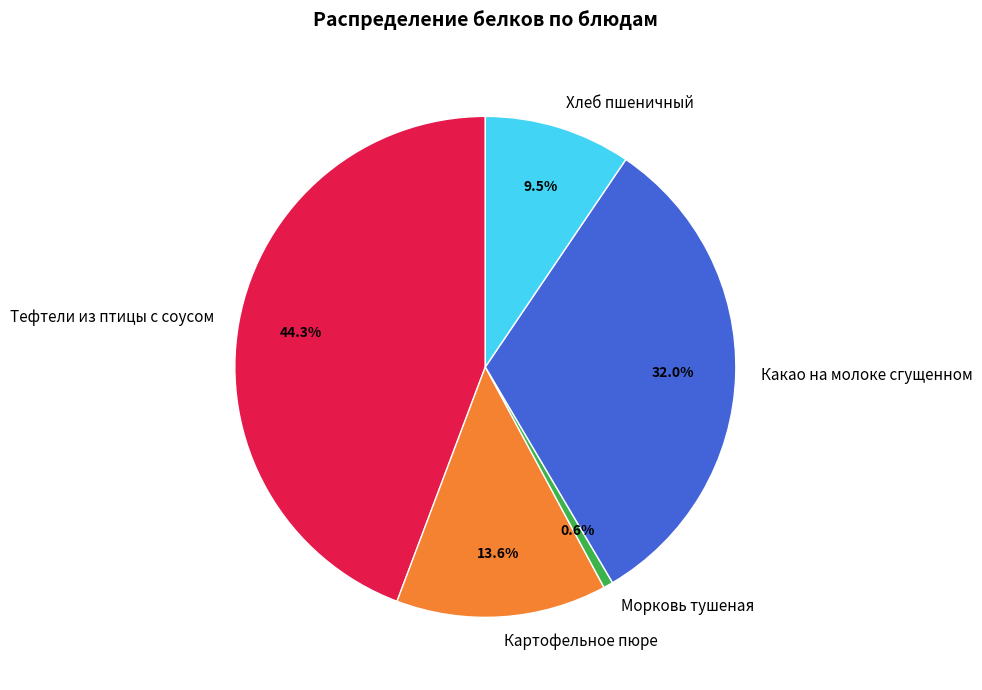

Does Тефтели из птицы с соусом represent more than half of the total?

No